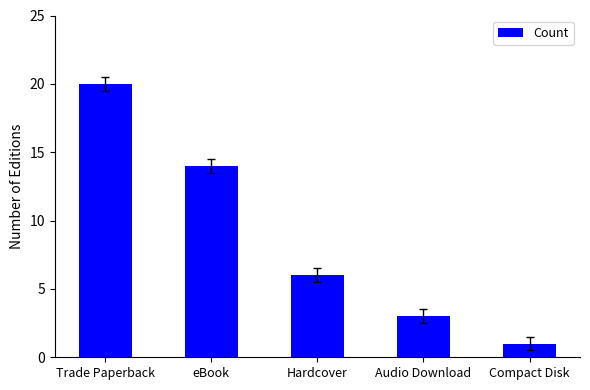

How many values are between 3 and 14?

3